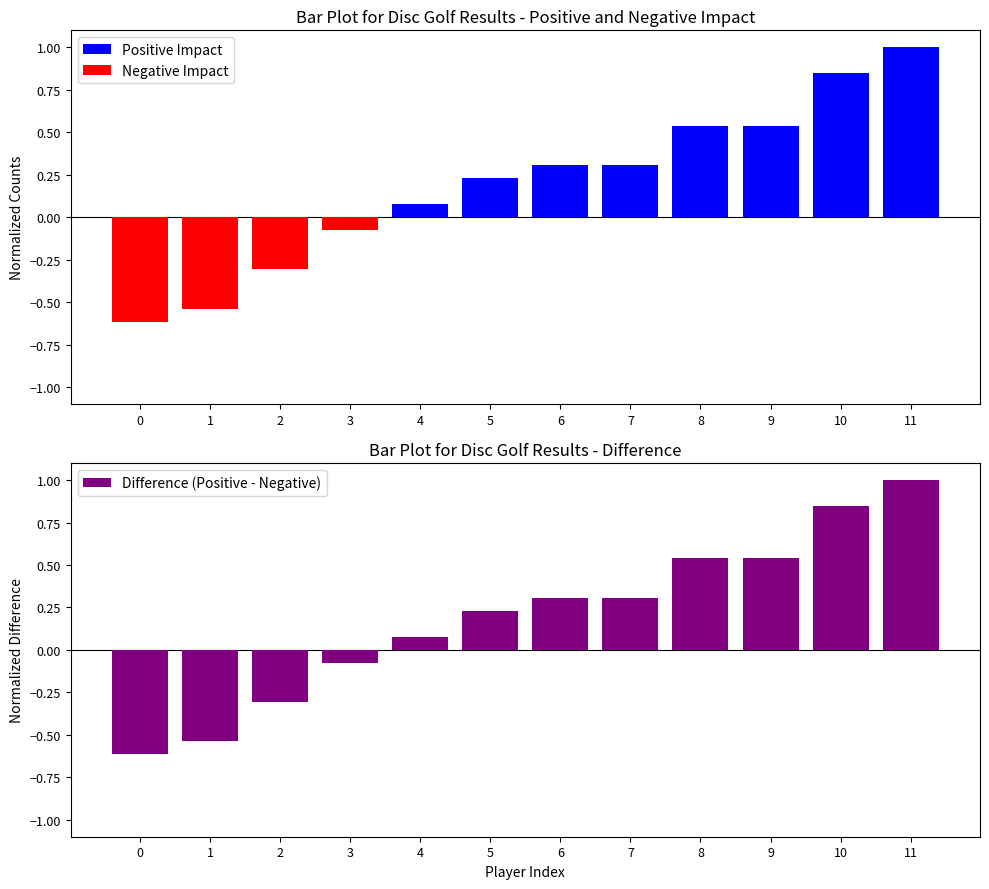

At which category does the chart reach its peak across all series?

11